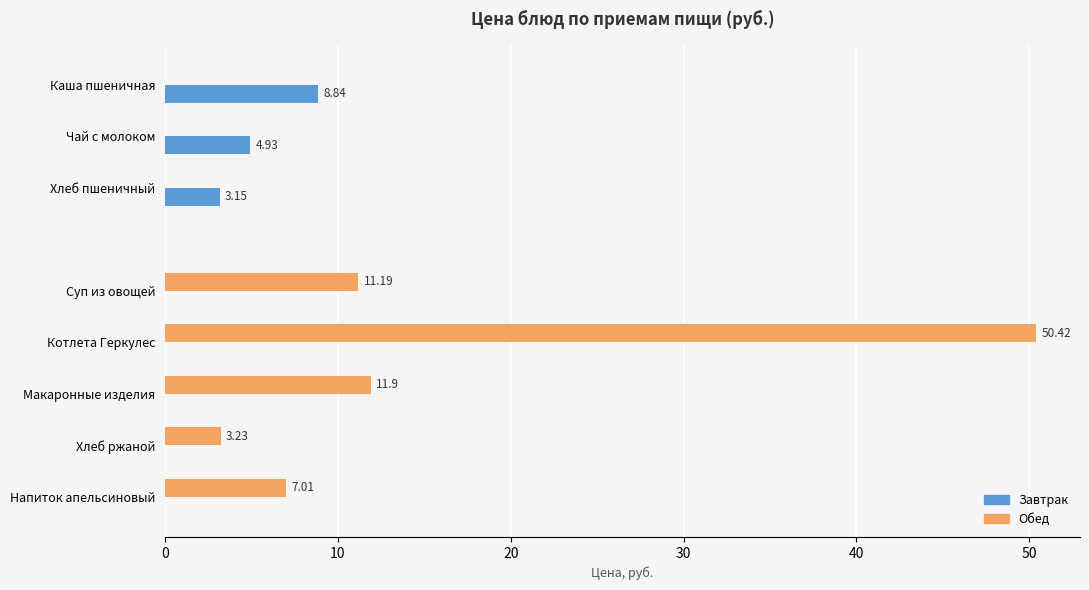

Which series has the largest total across all categories?

Обед